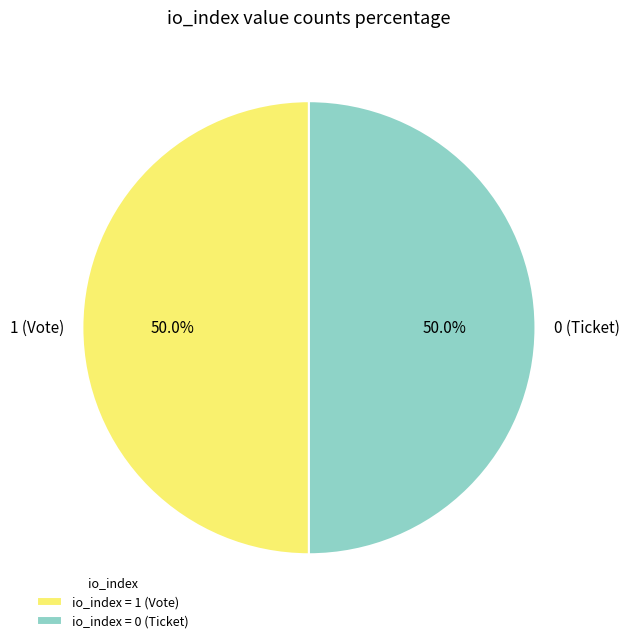

What percentage is NOT represented by 1 (Vote)?

50.0%